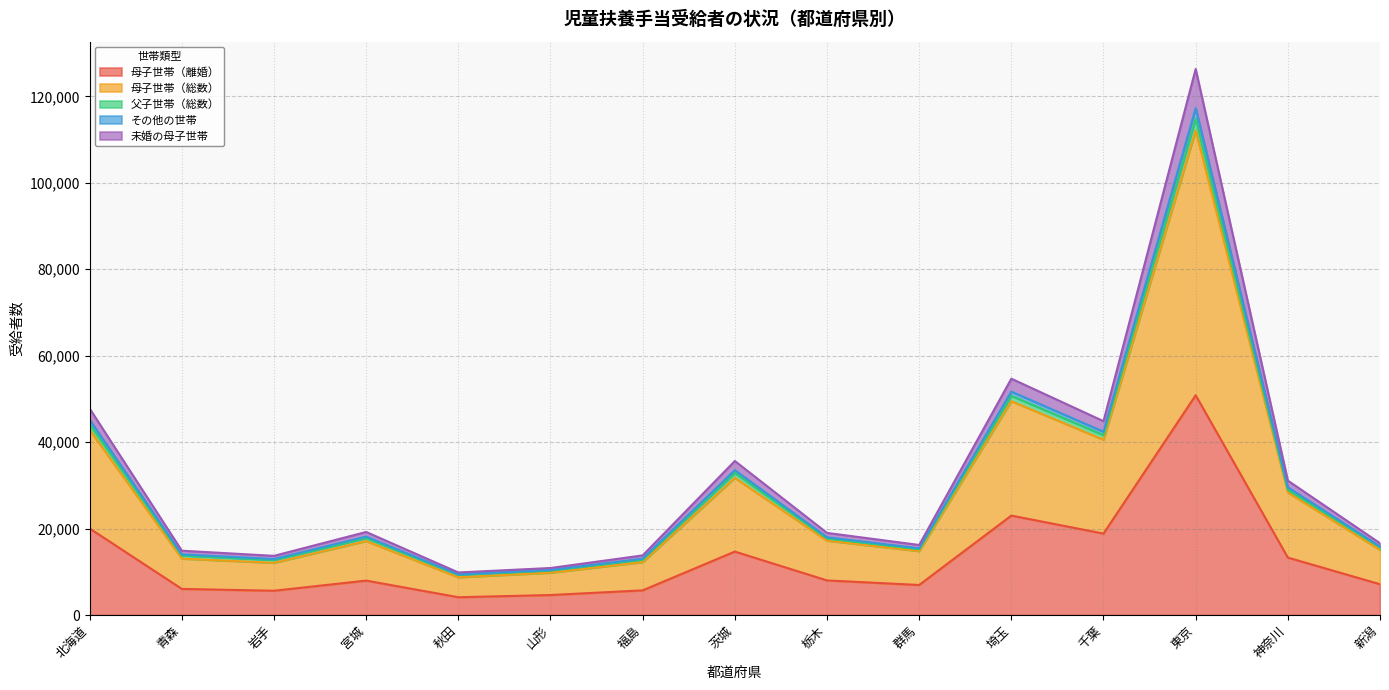

At which category is the sum across all series the highest?

東京